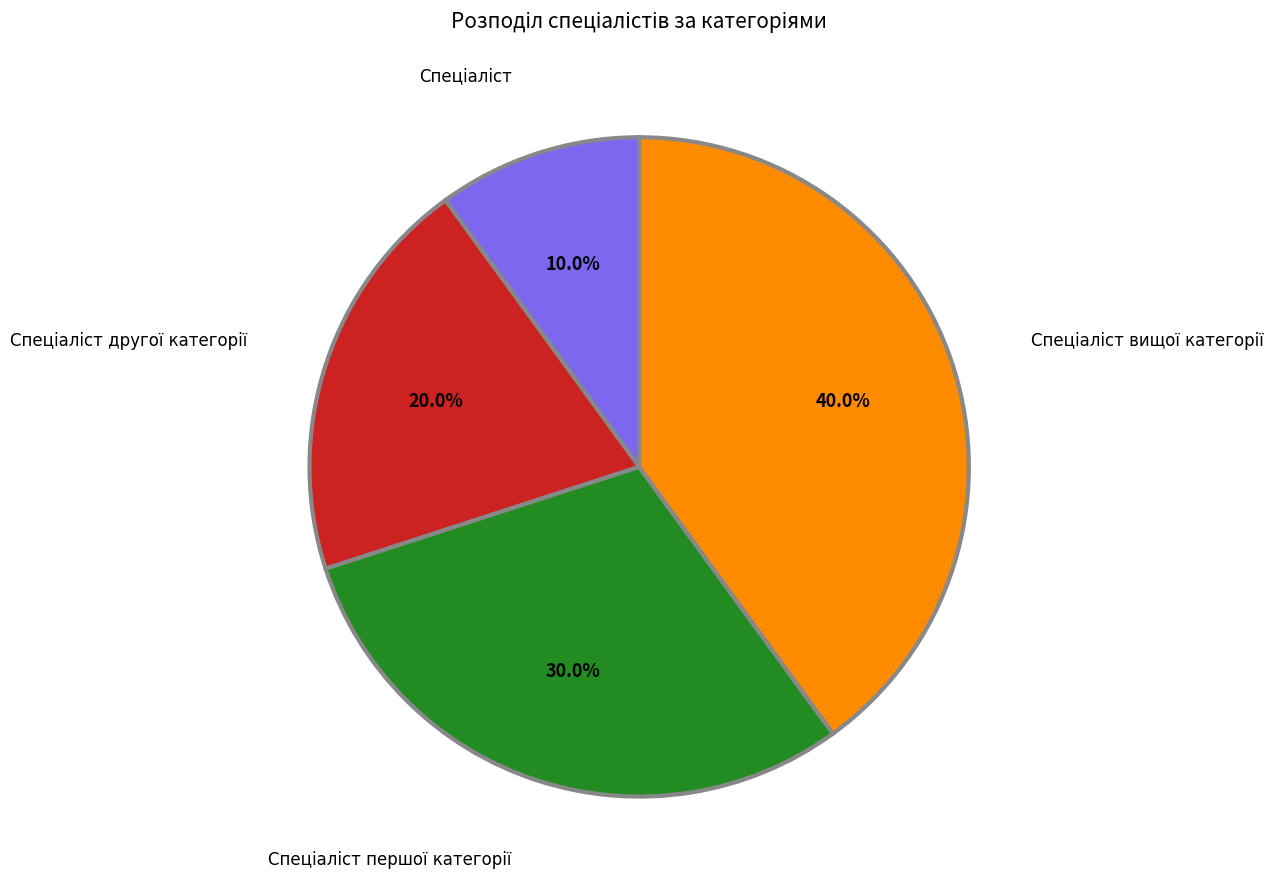

Is there a majority slice in this chart?

No